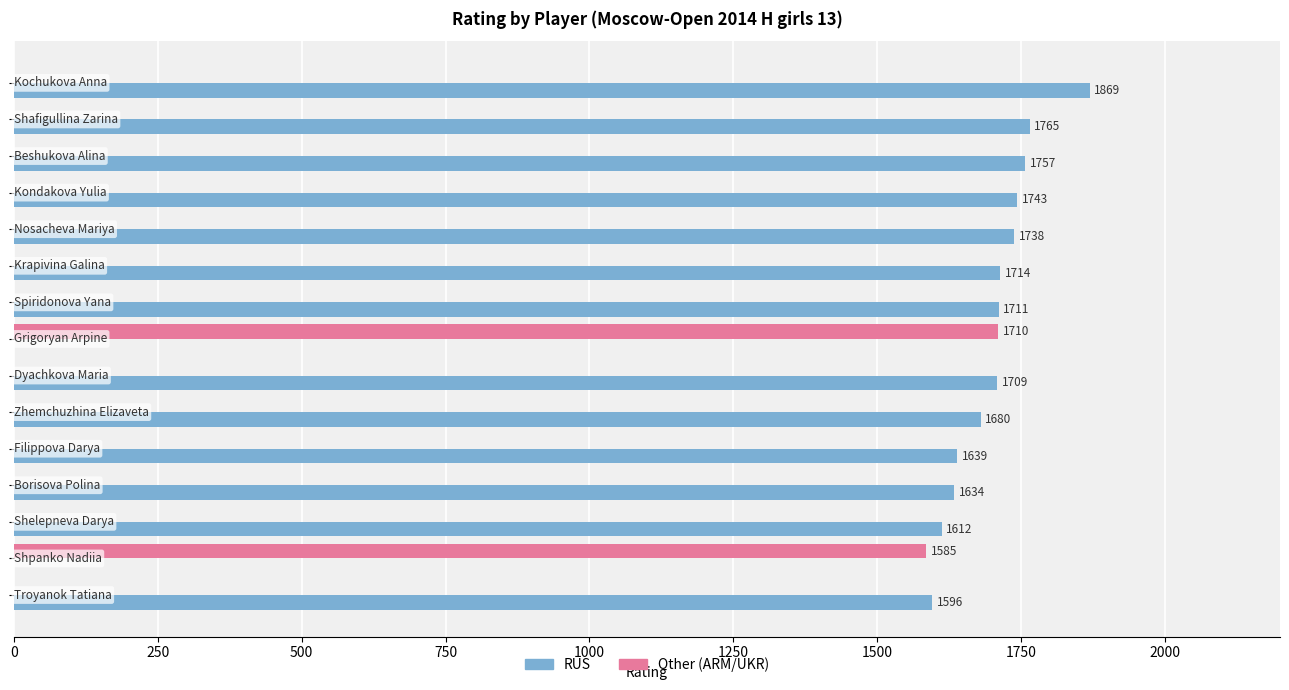

What is the maximum value shown in the chart?

1869